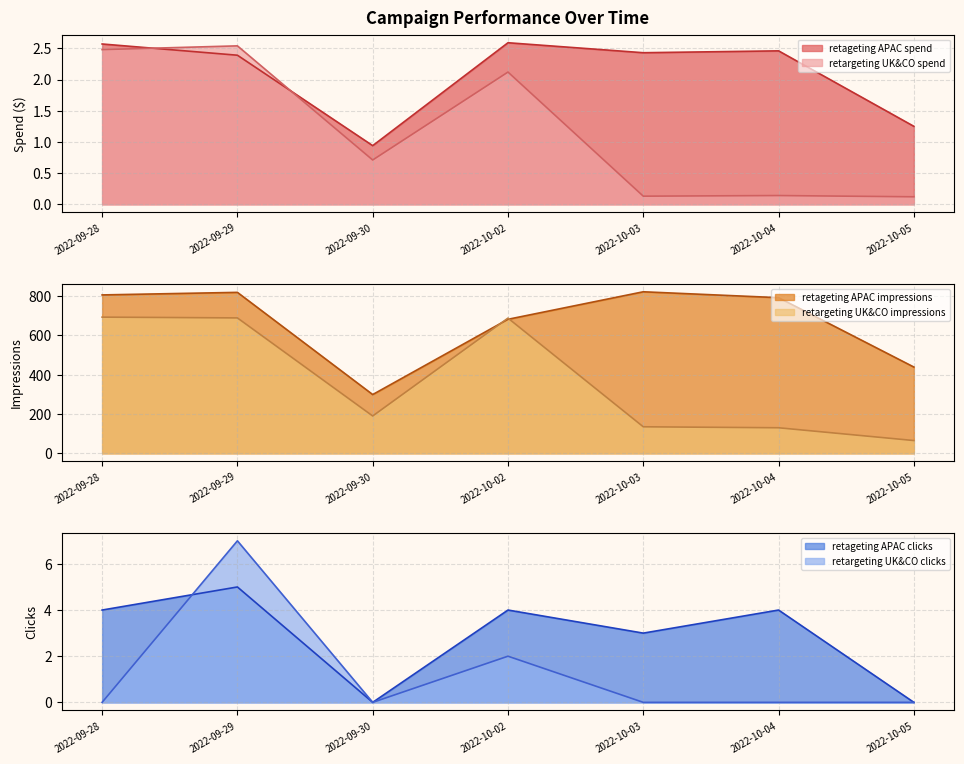

What is the total value across all series at 2022-10-05?

1.4